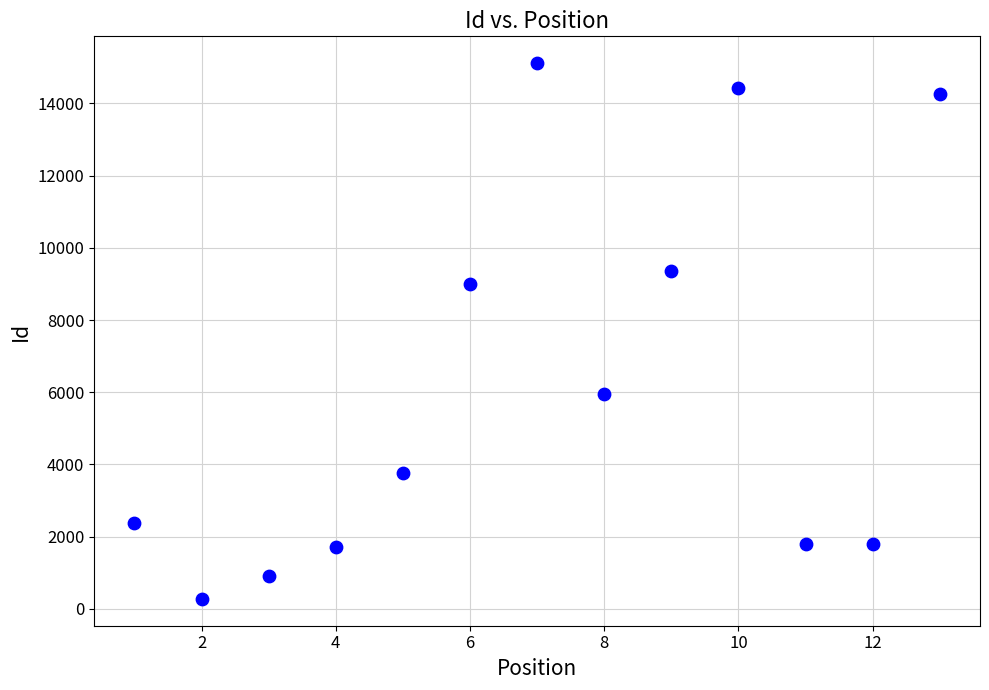

What Y value in the scatter plot is closest to 7695?

8992